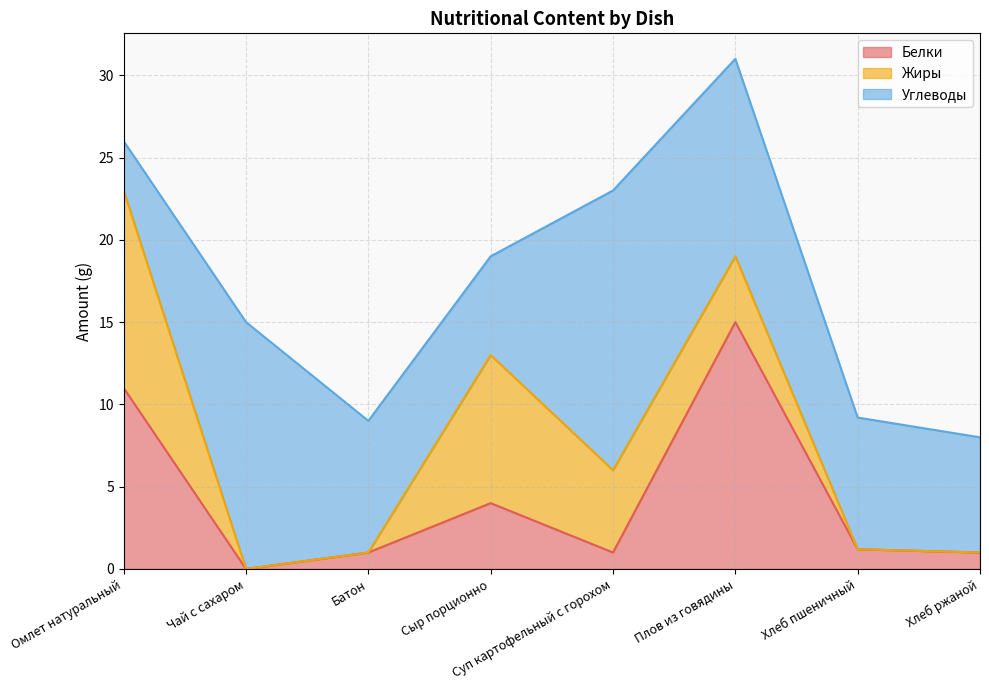

At which category is the sum across all series the highest?

Плов из говядины